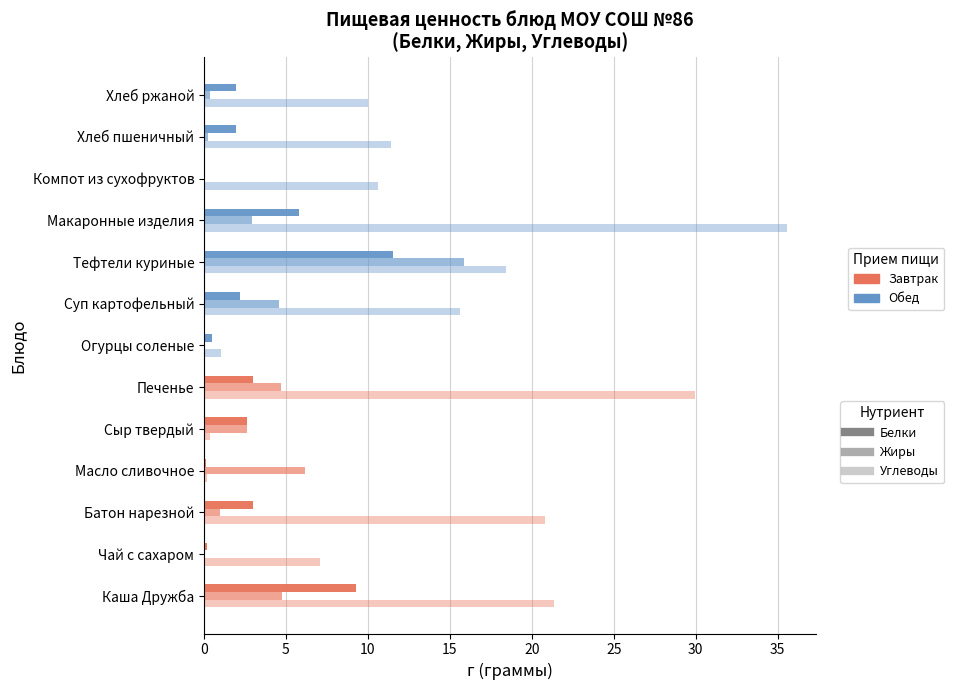

What is the maximum value shown in the chart?

35.5